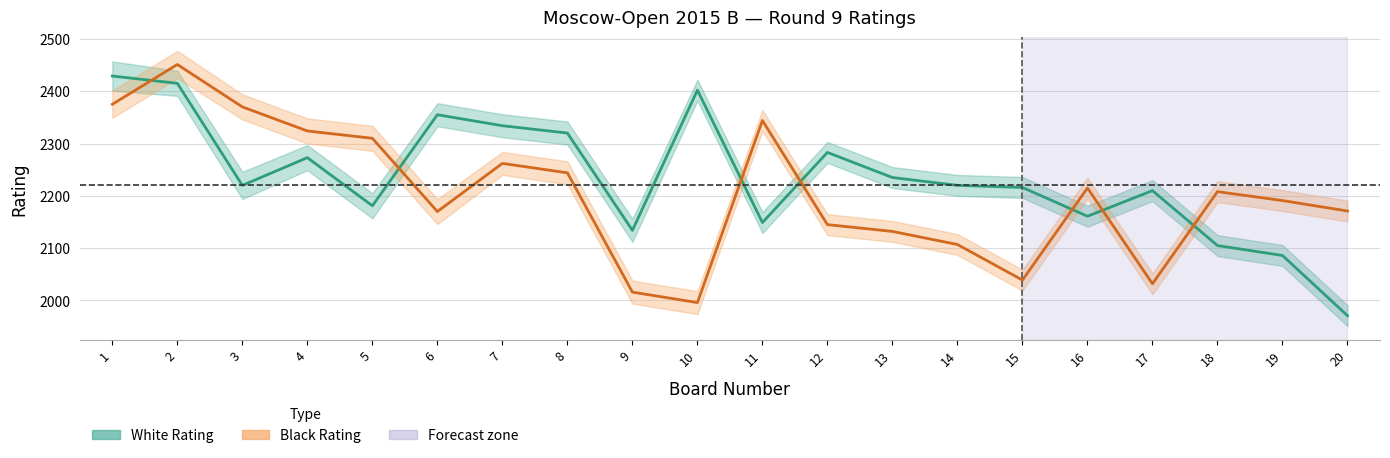

How many lines are shown in the chart?

2